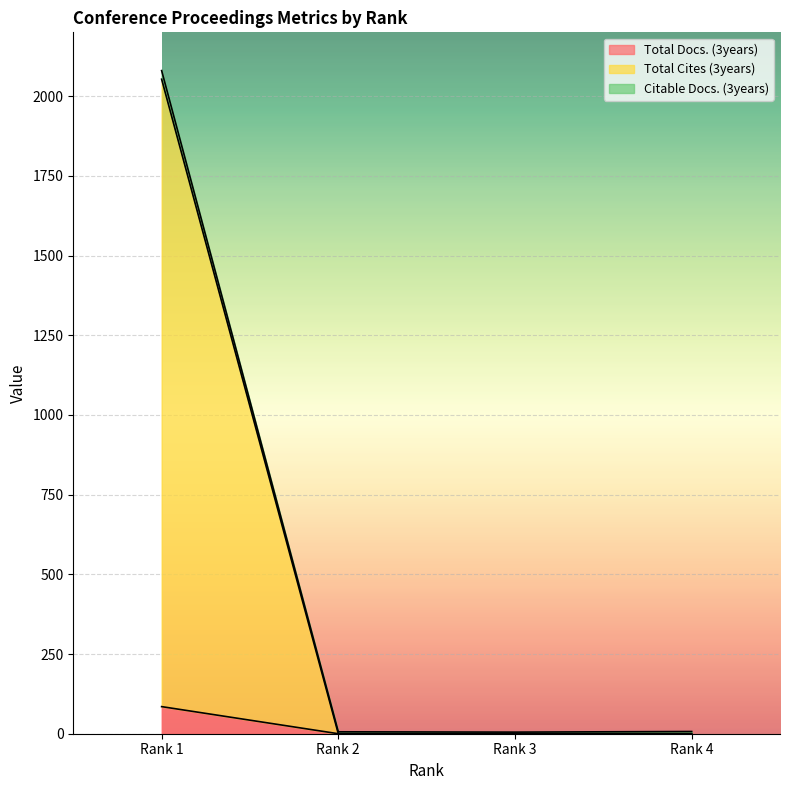

What is the difference between the second highest and minimum values in the Citable Docs. (3years) series?

2